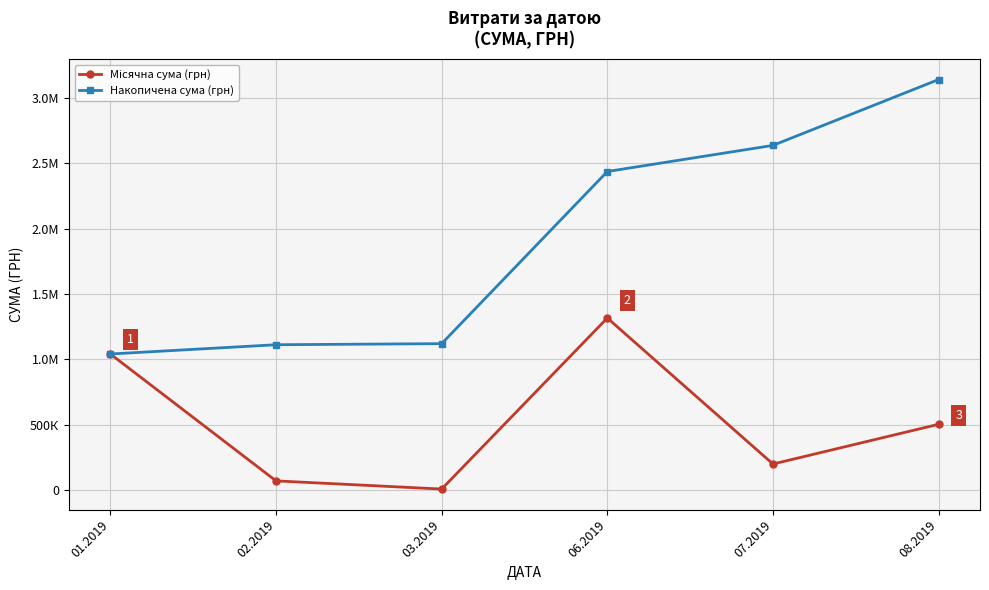

True or false: Накопичена сума (грн) has a value of 839414.6 at 07.2019.

False